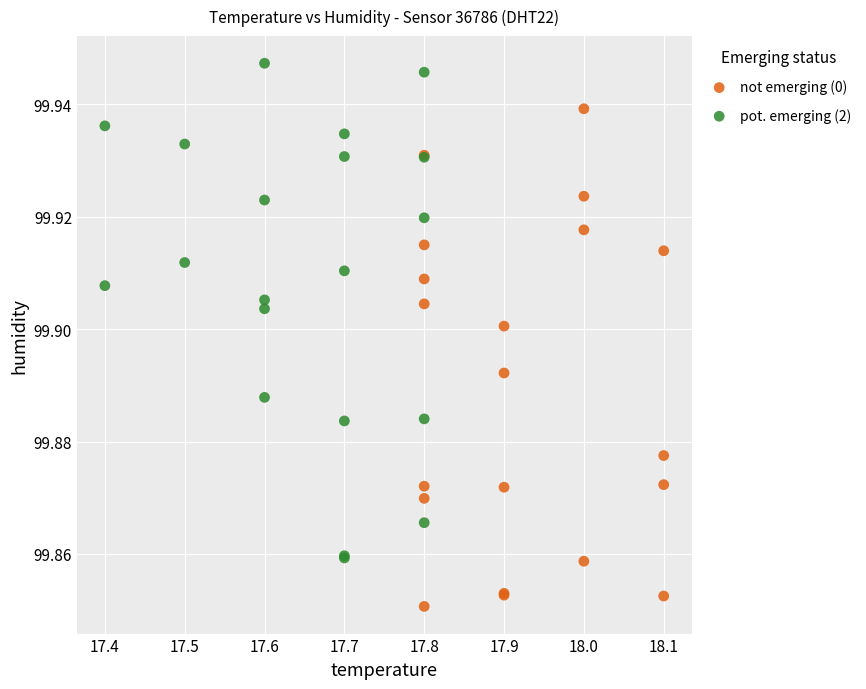

Which series contains the highest Y value?

pot. emerging (2)